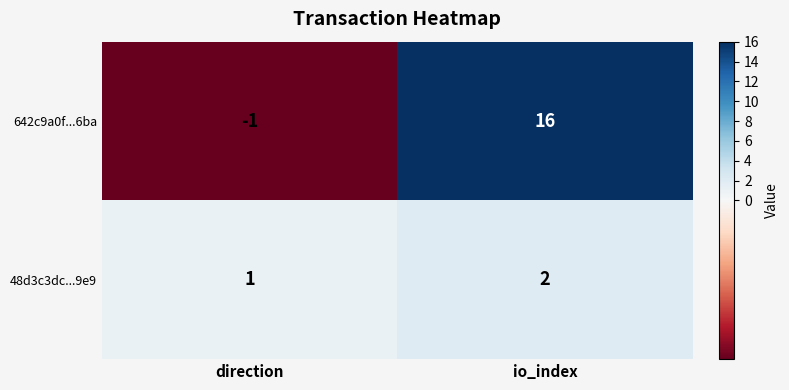

At which label is 642c9a0f...6ba closest to 7?

direction